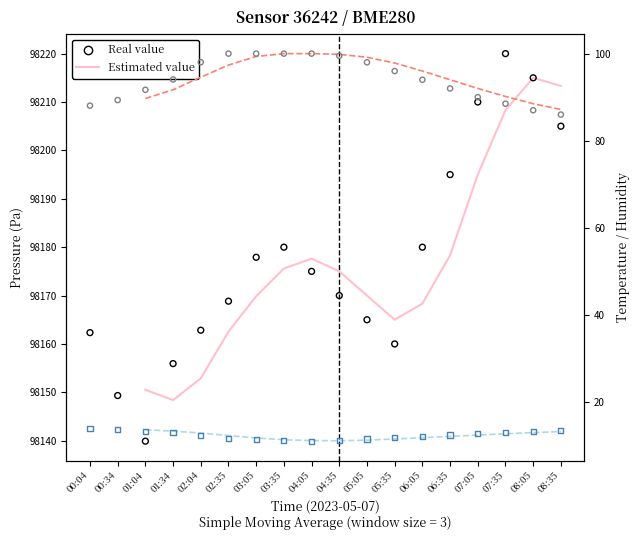

At which category is the sum across all series the highest?

07:35